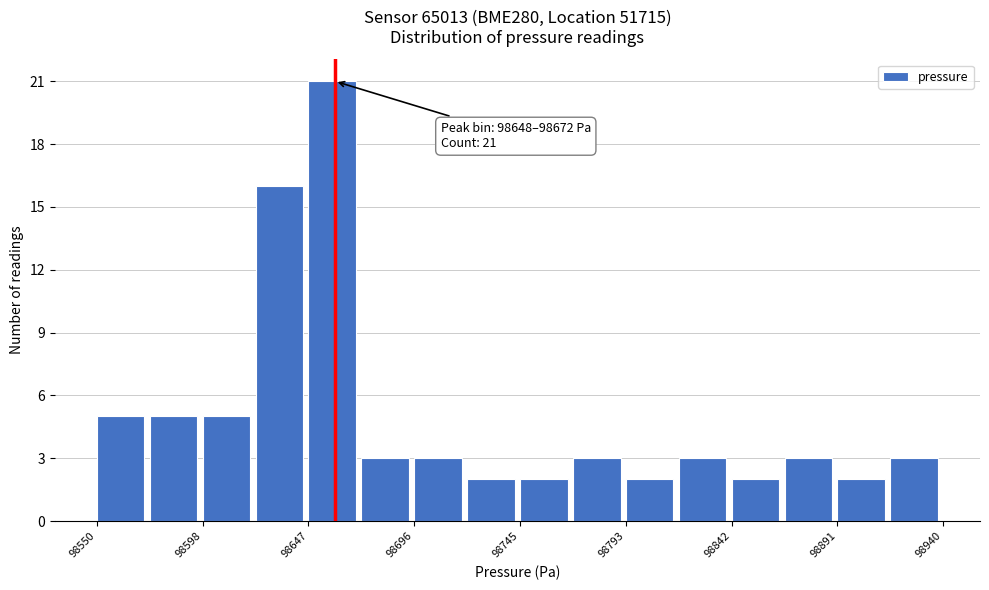

Which range on the x-axis has the tallest bar?

98650 to 98670